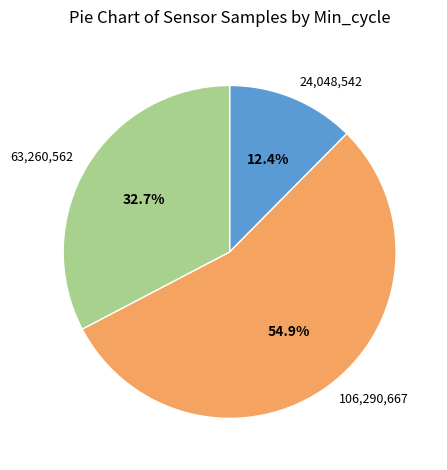

What is the ratio of the value at 106,290,667 to the value at 24,048,542?

4.4